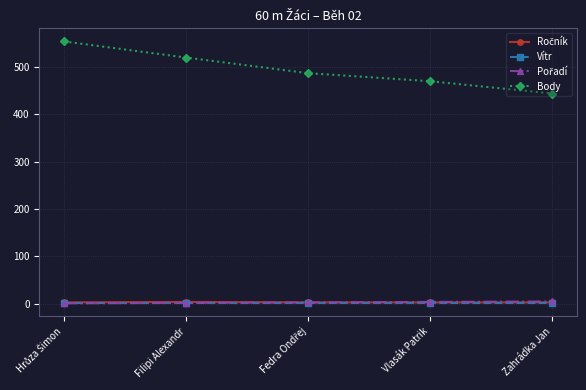

What is the label of the 2nd point from the left?

Filipi Alexandr